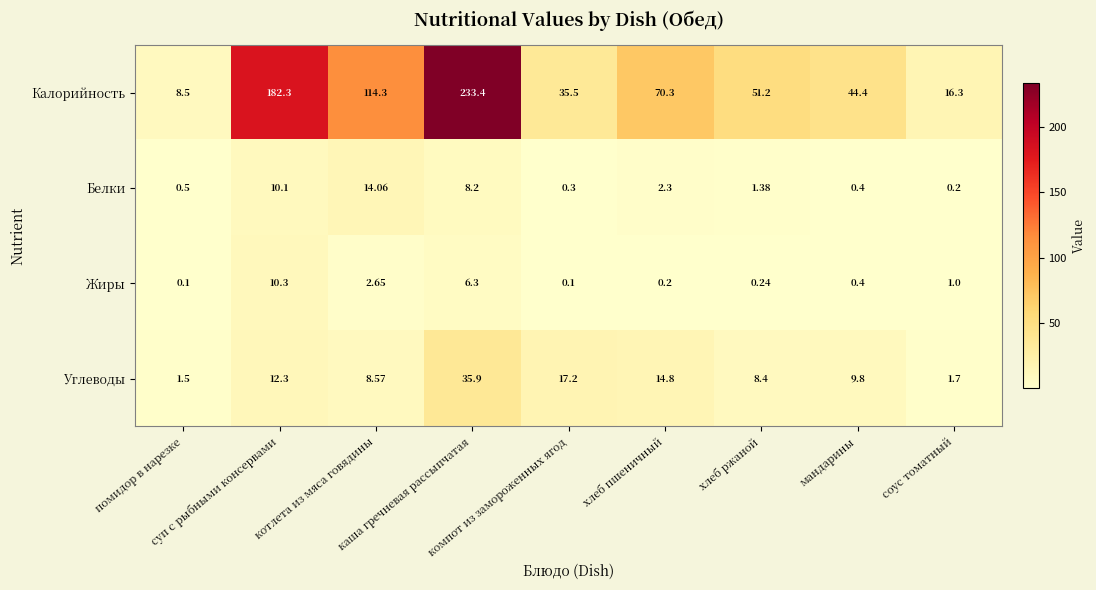

List the series in order of their peak value, lowest first.

Жиры, Белки, Углеводы, Калорийность